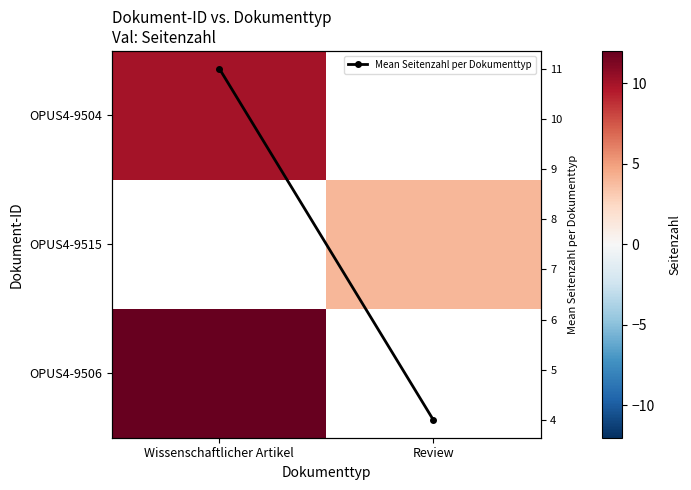

Between Review and Wissenschaftlicher Artikel, which is larger?

Wissenschaftlicher Artikel